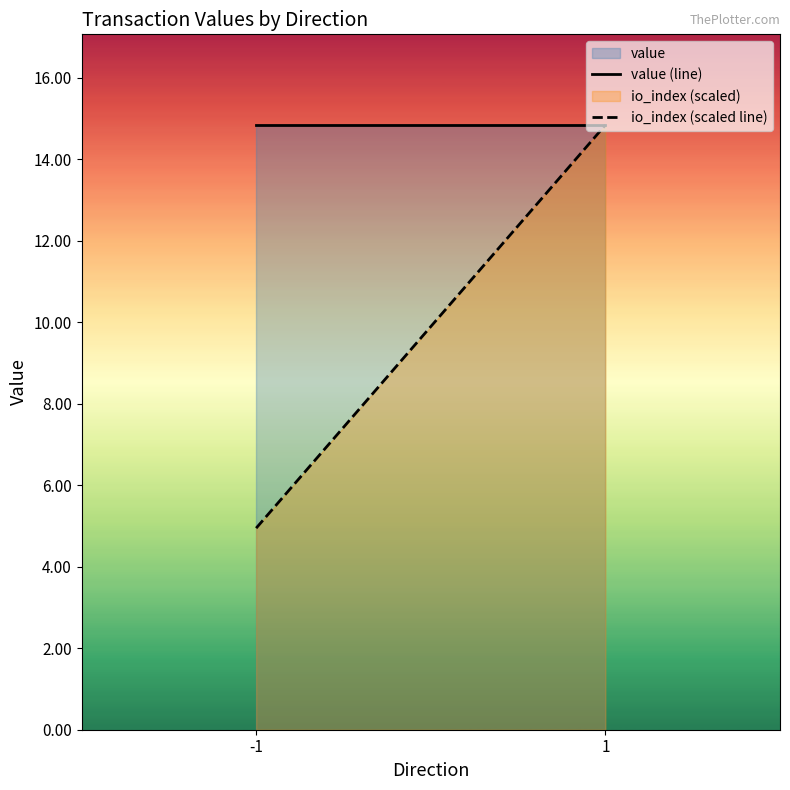

What is the value of the value (line) point at the 2nd from the left?

14.8